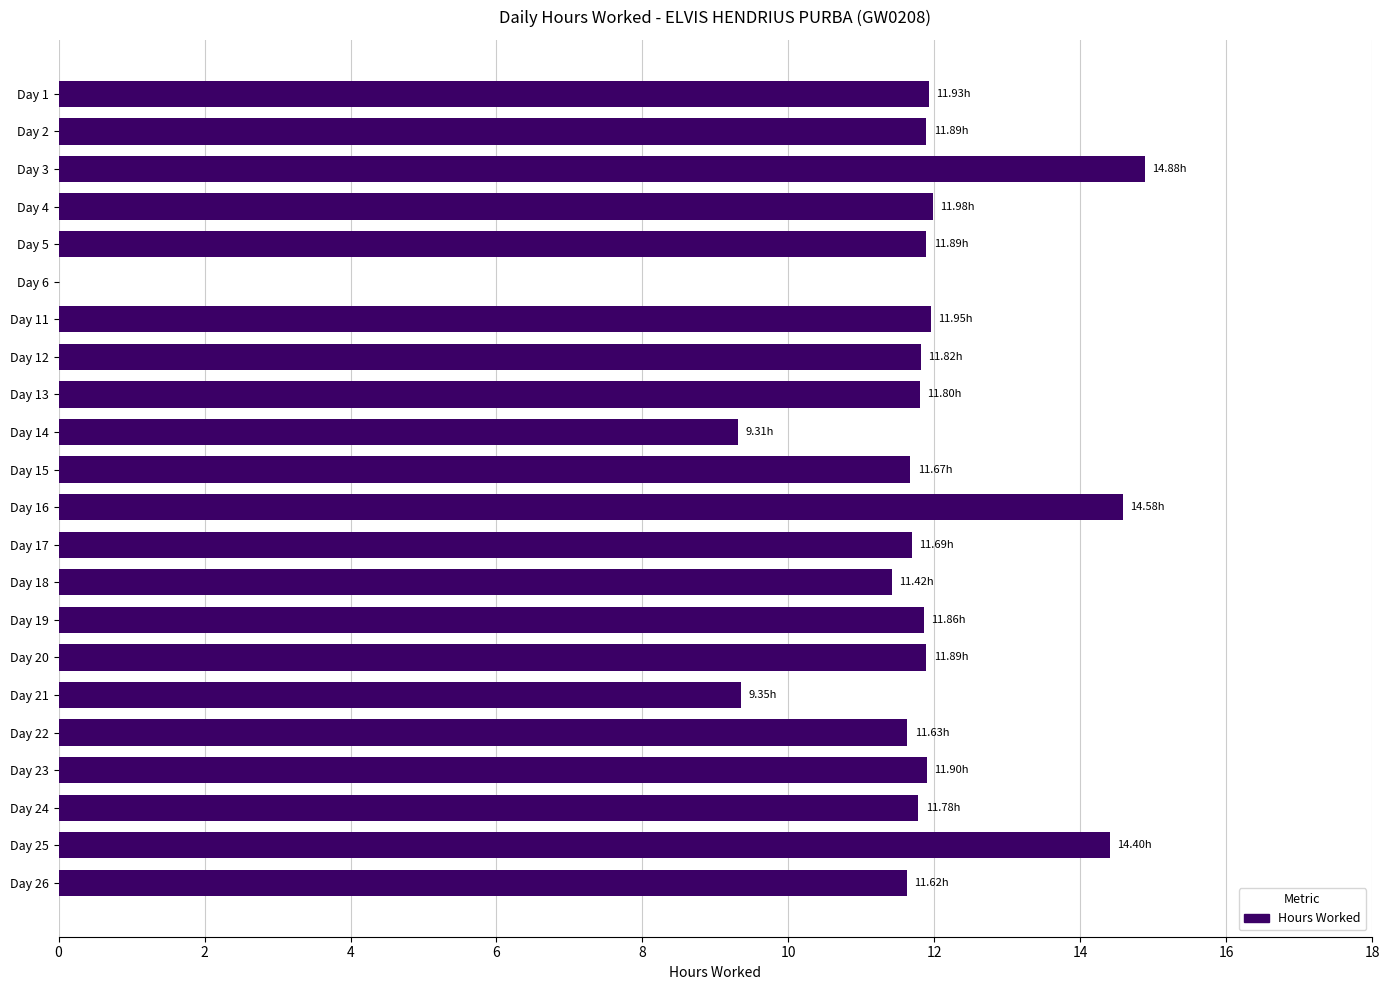

What is the change in value from Day 1 to Day 18?

-0.5